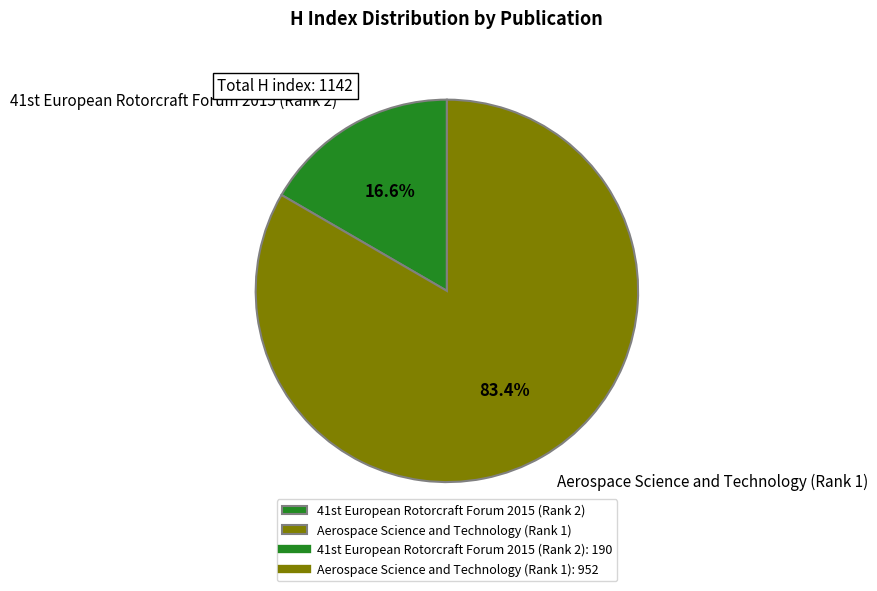

Does any single category account for the majority?

Yes